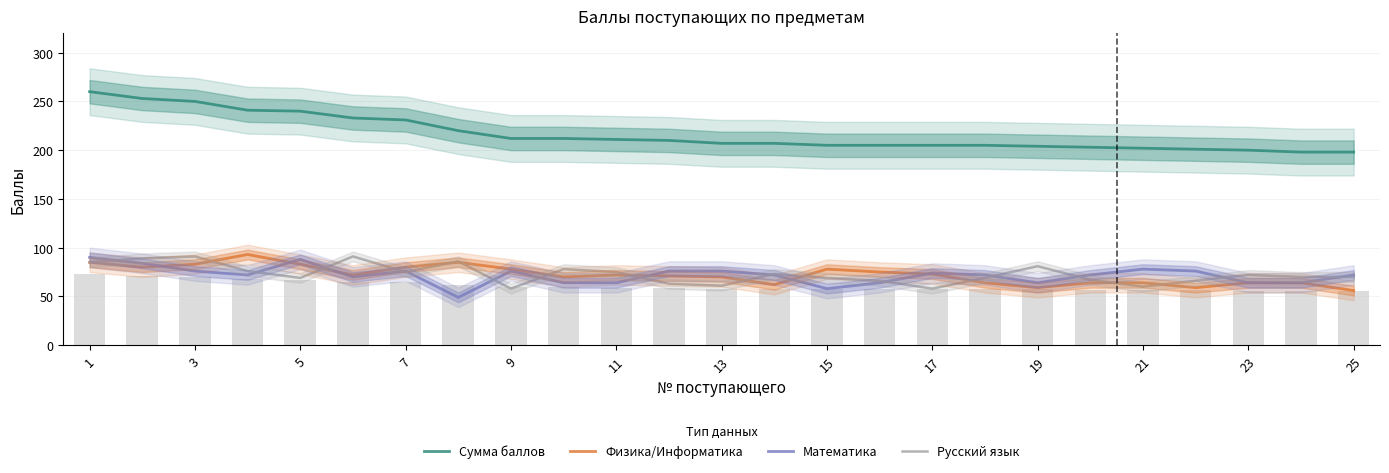

Which series has the widest spread of values?

Сумма баллов